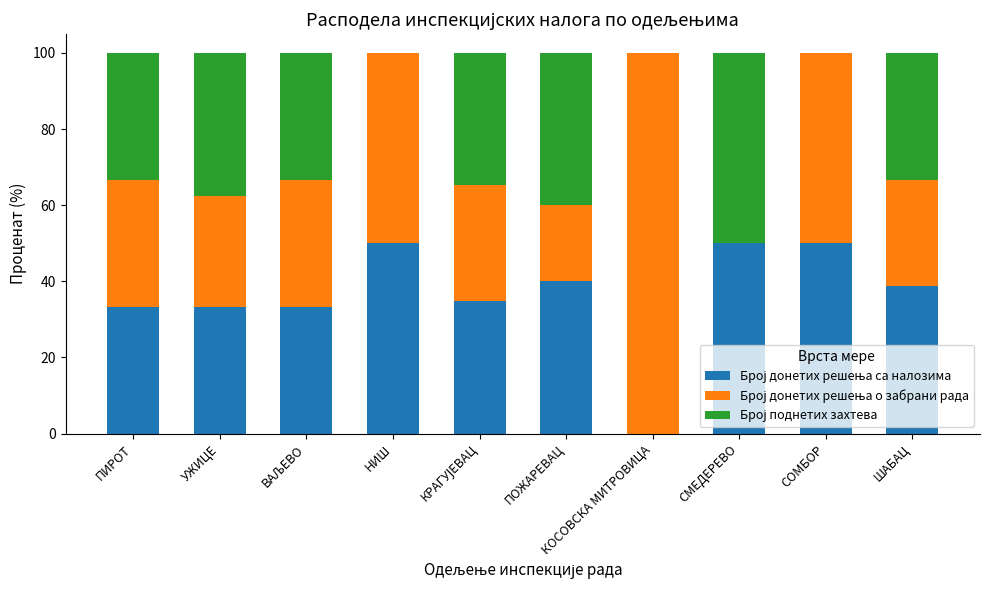

Are the bars grouped side by side (vs. stacked)?

No